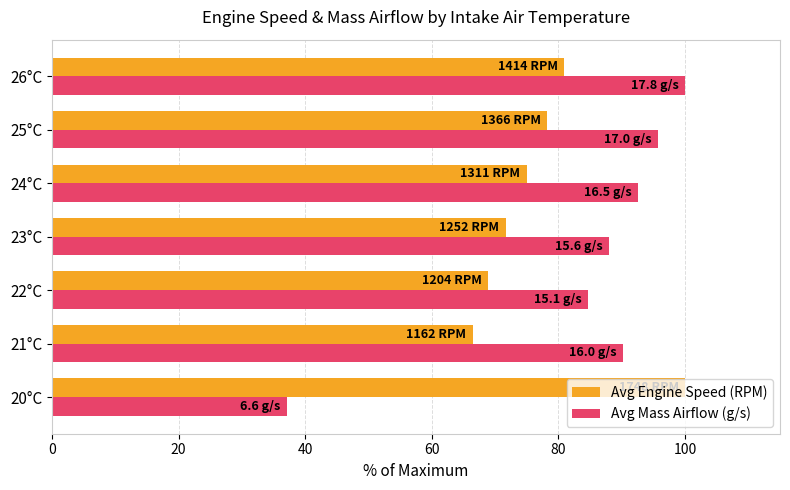

Which series has the widest spread of values?

Avg Mass Airflow (g/s)